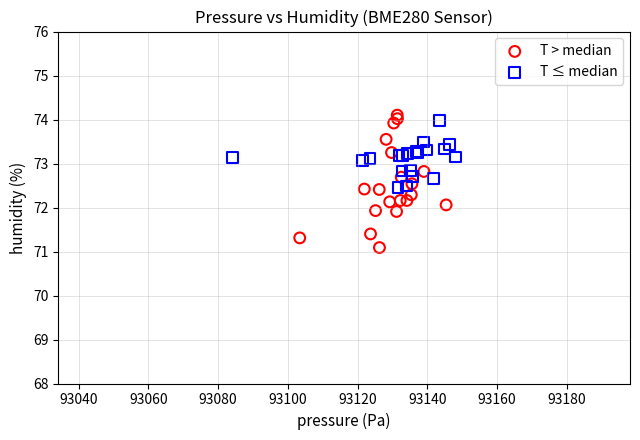

Which series contains the highest Y value?

T > median